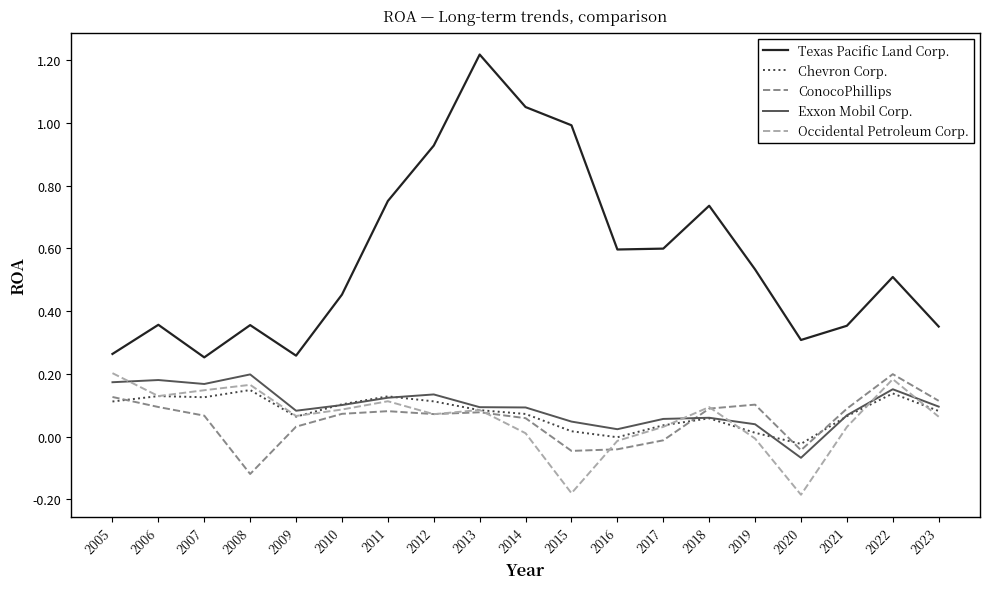

What is the total value across all series at 2013?

1.6